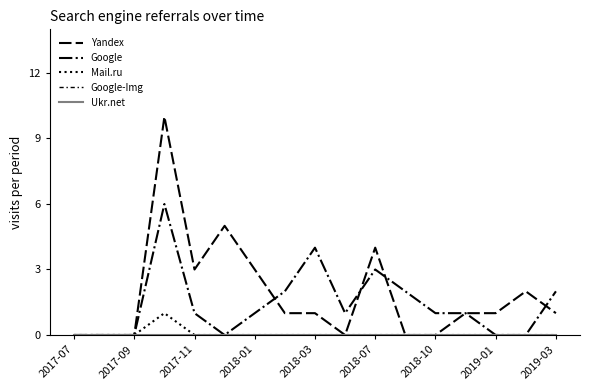

How many lines are shown in the chart?

5